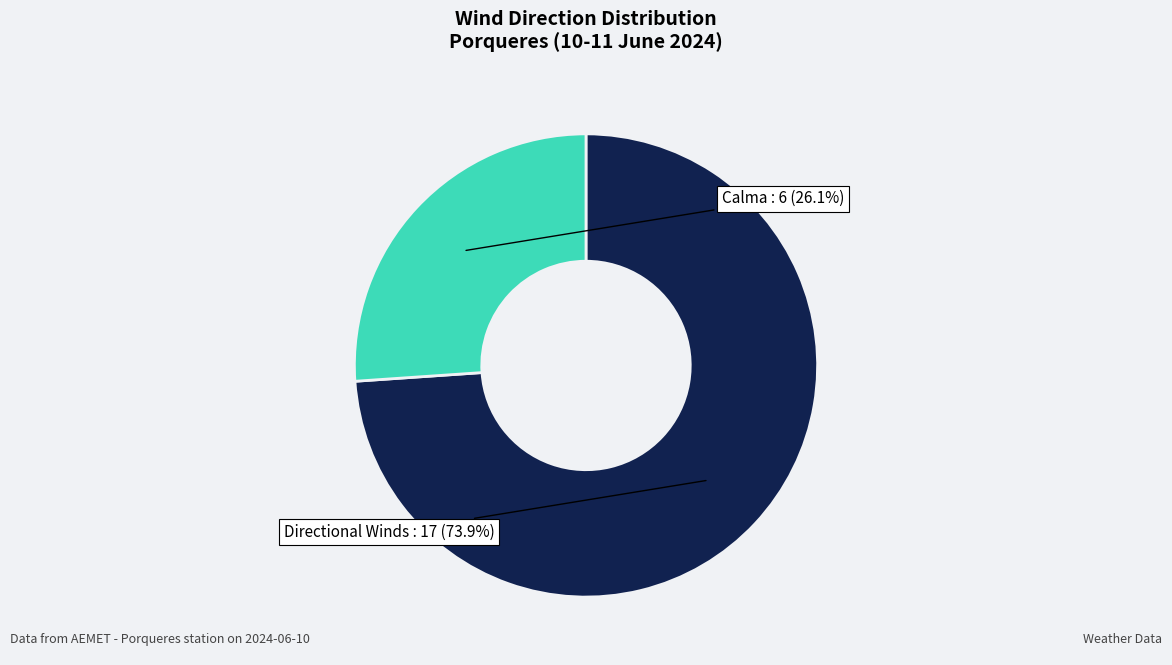

Is there any slice that represents more than half of the pie?

Yes